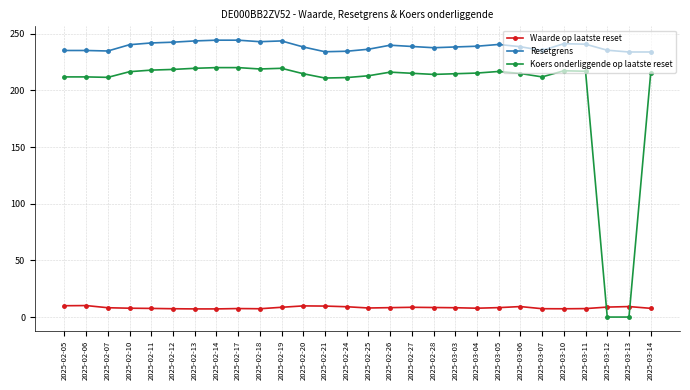

What are all the series names shown in the legend?

Waarde op laatste reset, Resetgrens, Koers onderliggende op laatste reset